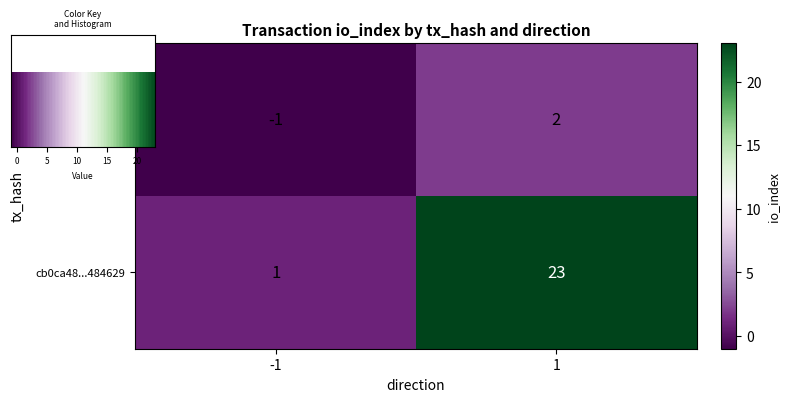

What is the smallest value displayed?

-1